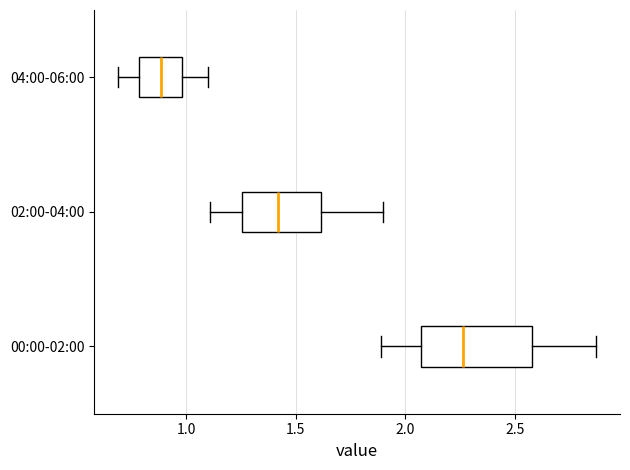

Reading bottom to top, transcribe this box plot: for each box, give where its median line is, the range the box spans, and where its two whiskers end, as read against the x-axis. The values are not printed on the chart, so give them approximately, as read against the axis.

00:00-02:00: median 2.25, box 2.05 to 2.60, whiskers 1.90 to 2.85
02:00-04:00: median 1.40, box 1.25 to 1.60, whiskers 1.10 to 1.90
04:00-06:00: median 0.90, box 0.80 to 1.00, whiskers 0.70 to 1.10